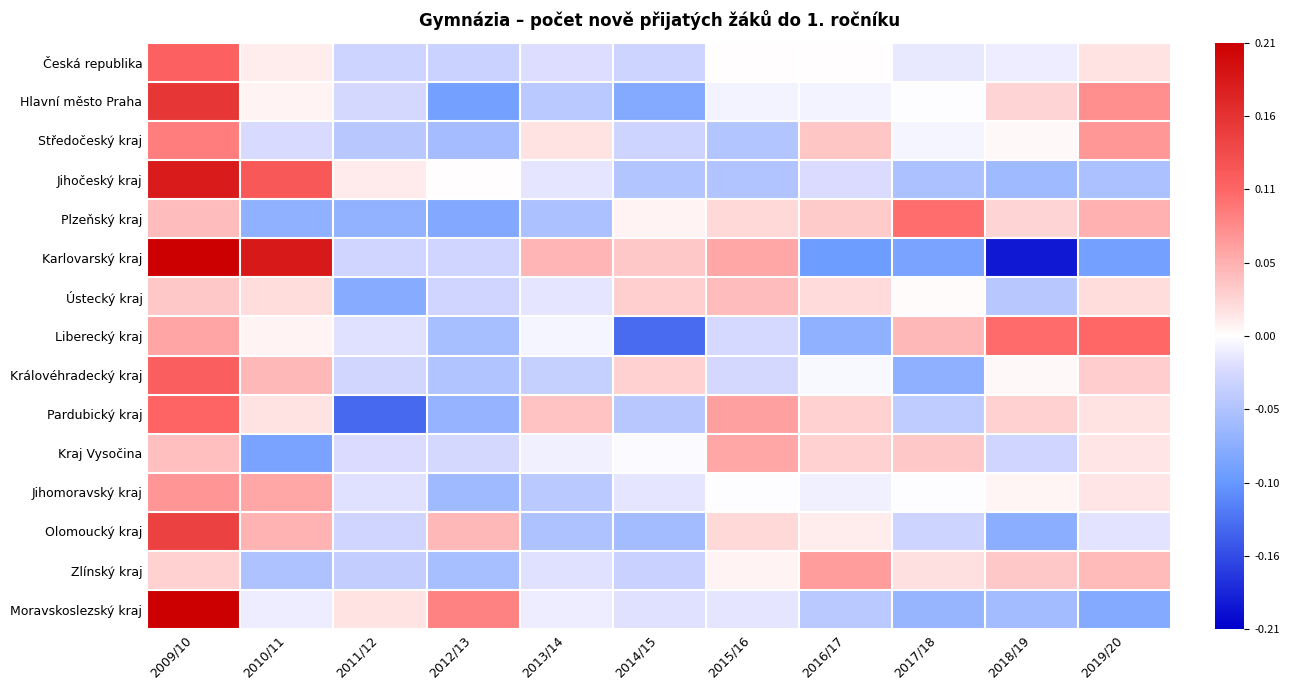

How many series are shown in this chart?

15